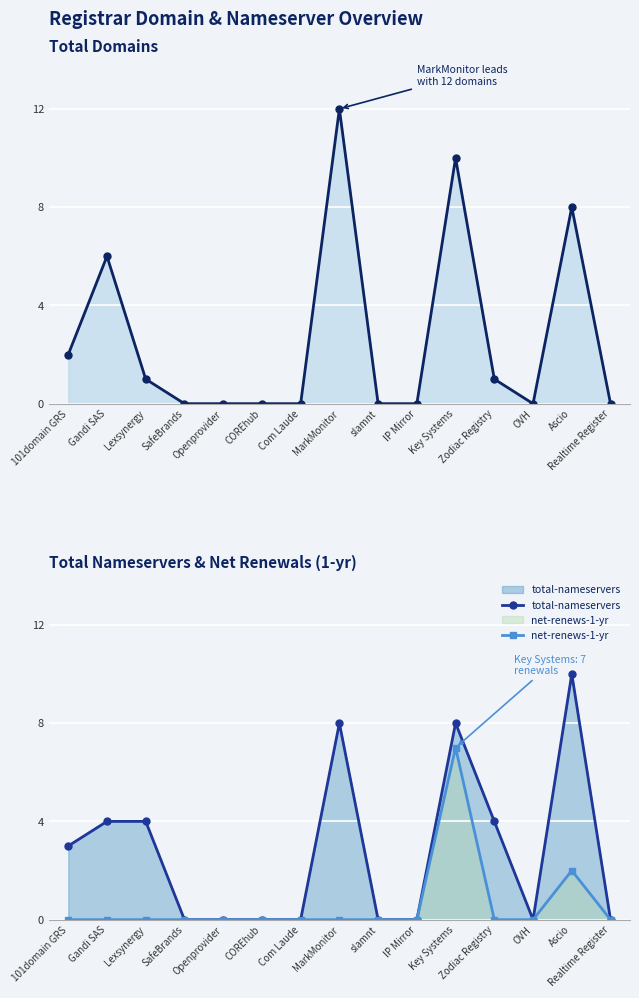

Which category has the lowest value in the net-renews-1-yr series?

101domain GRS